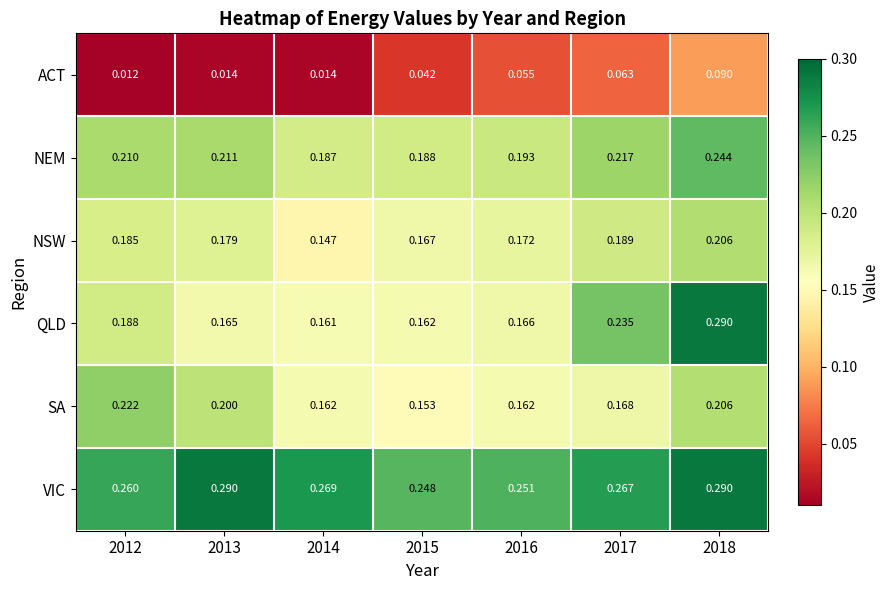

At how many categories does at least one series exceed 0?

7